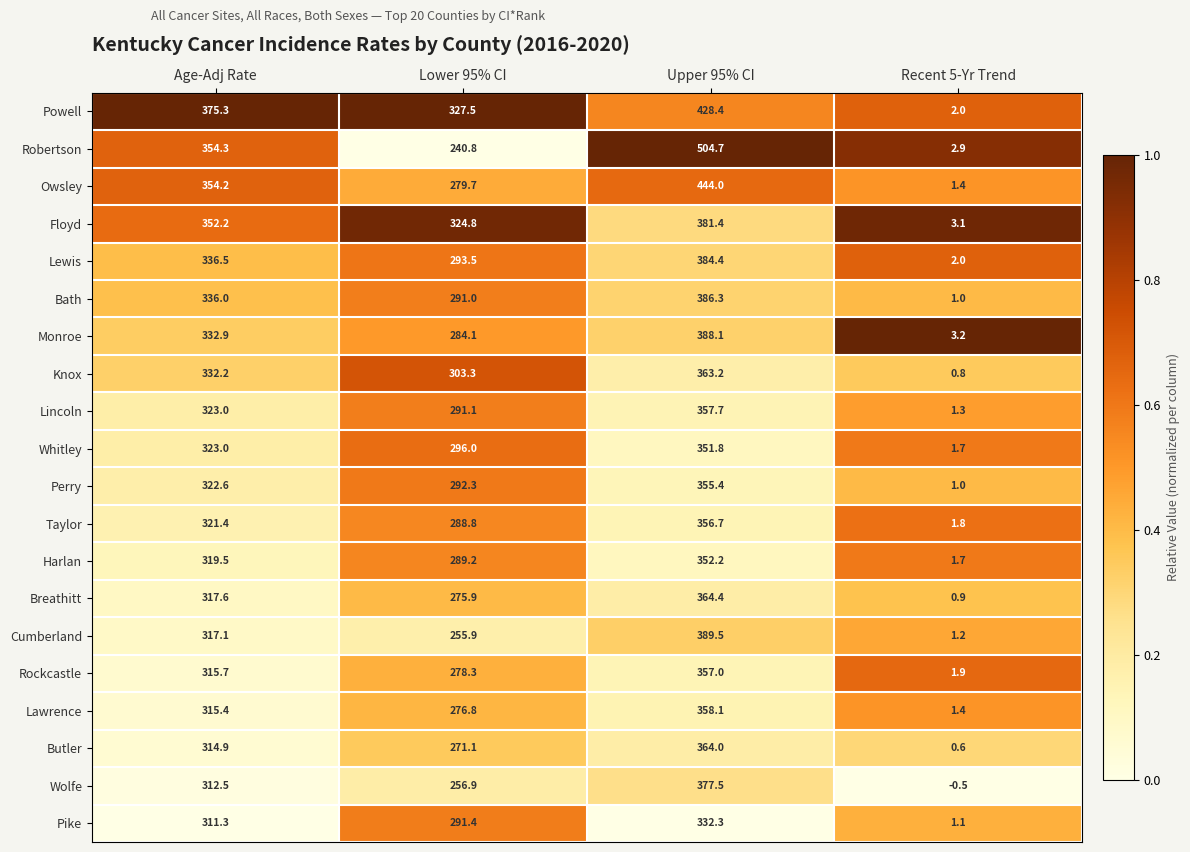

Which label corresponds to the smallest value in the chart?

Recent 5-Yr Trend